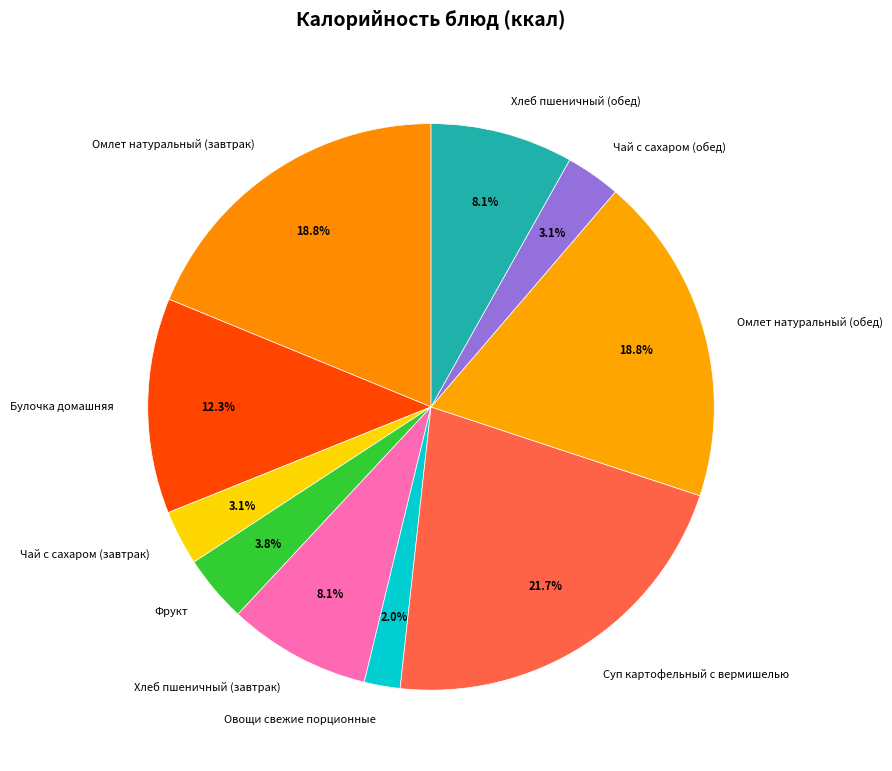

Count the number of slices in the pie.

10